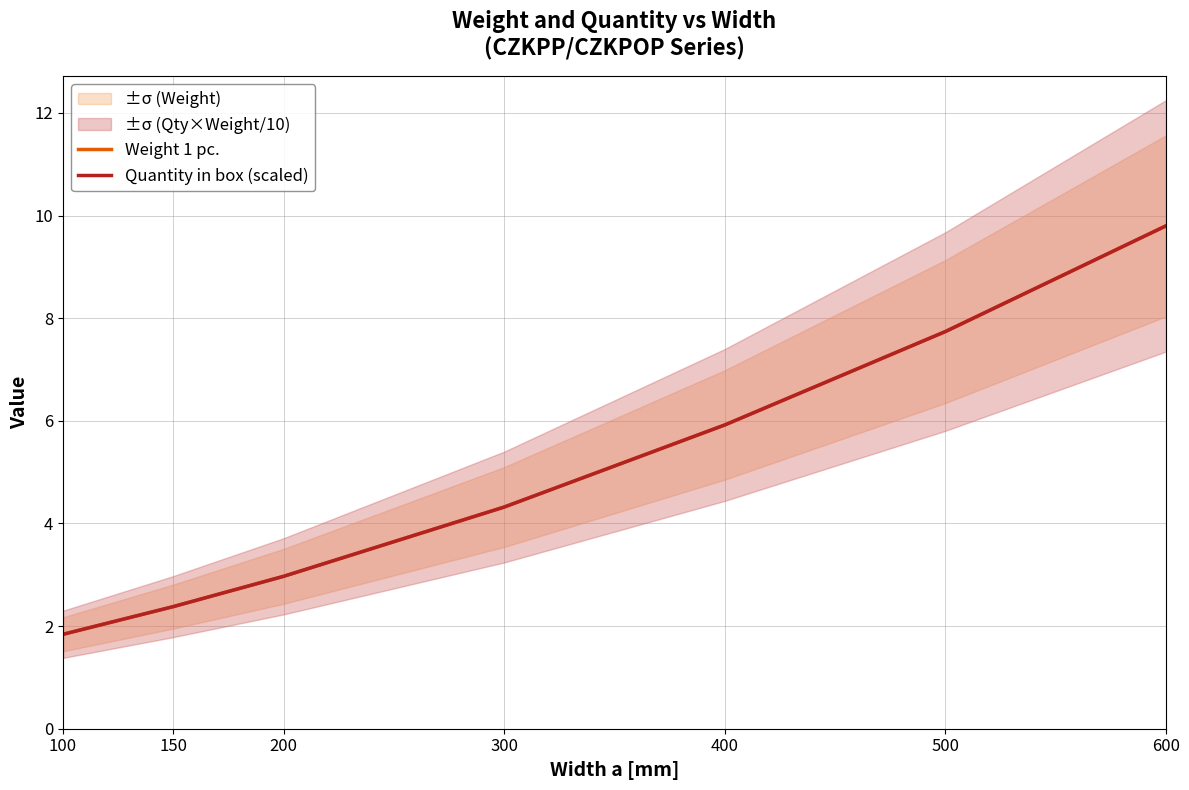

True or false: Weight 1 pc. and Quantity in box (scaled) cross at least once.

False